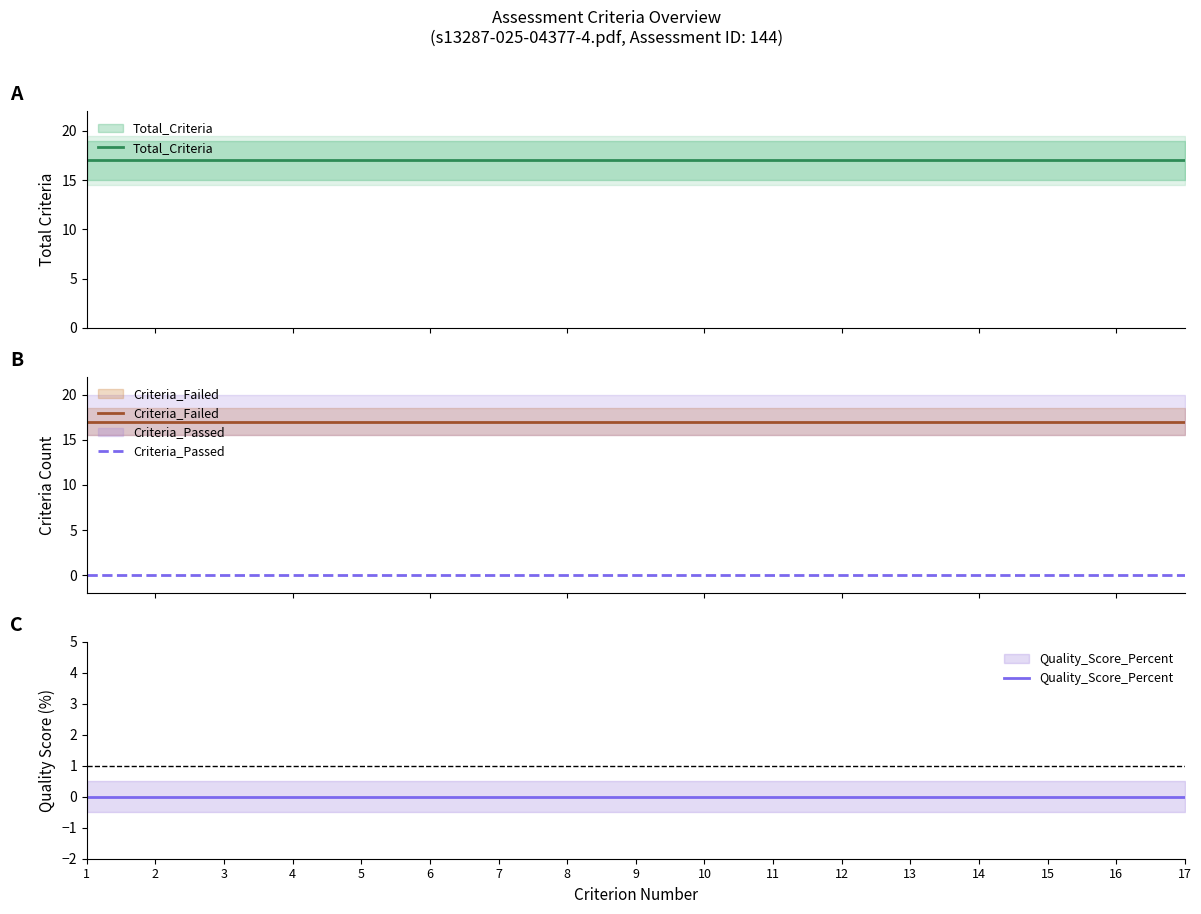

Rank the series at 1 from highest to lowest value.

Total_Criteria, Criteria_Failed, Criteria_Passed, Quality_Score_Percent